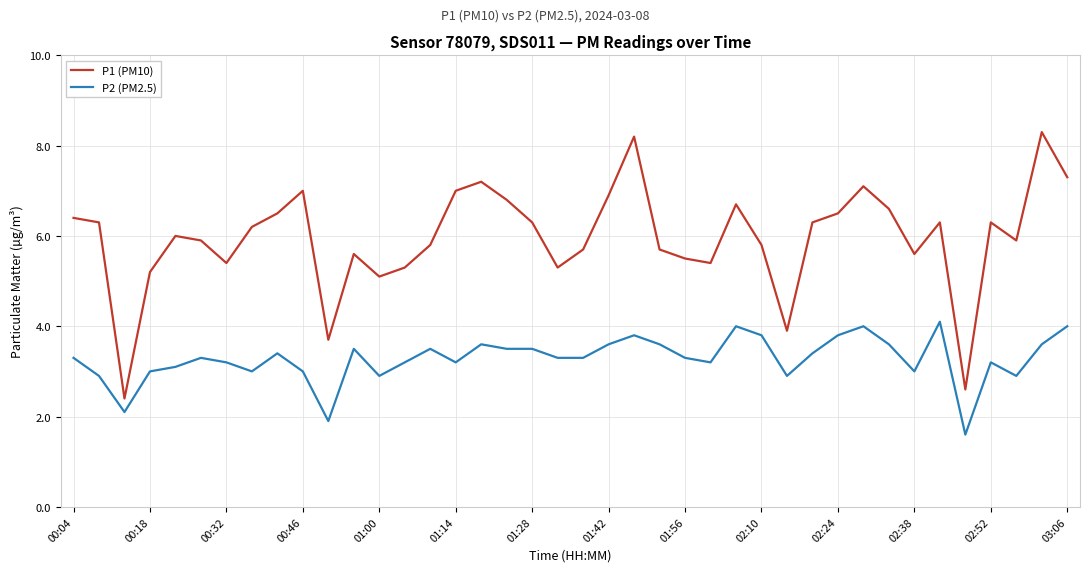

What is the minimum value for P2 (PM2.5)?

1.6